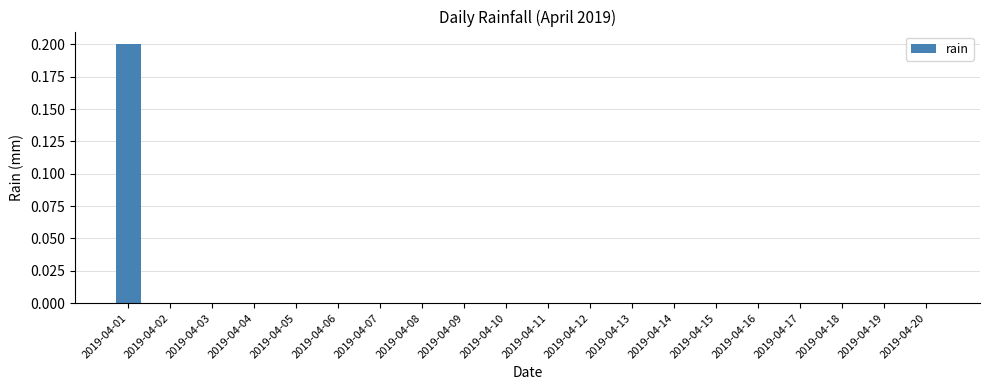

Which category has the highest value across all series?

2019-04-01